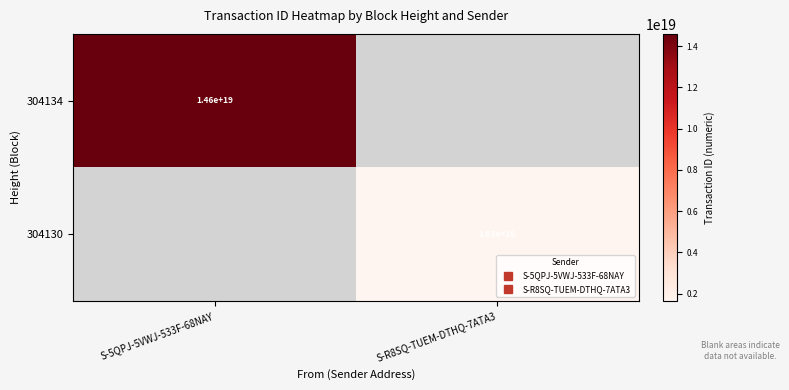

Is the value of 304130 at S-5QPJ-5VWJ-533F-68NAY greater than the value of 304134 at S-R8SQ-TUEM-DTHQ-7ATA3?

No